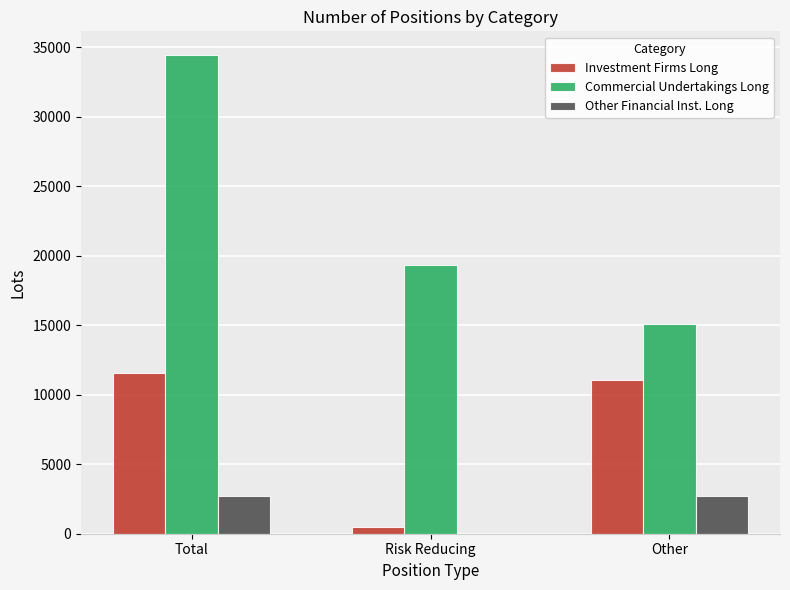

Between Total and Risk Reducing, which series saw the biggest shift?

Commercial Undertakings Long